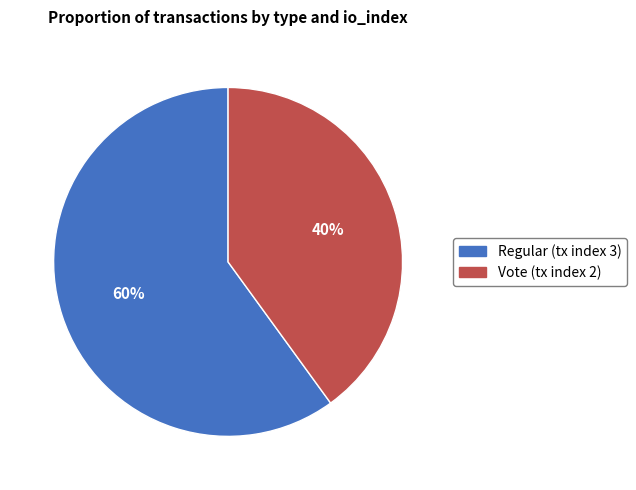

To the nearest percent, what is the average slice percentage?

50%